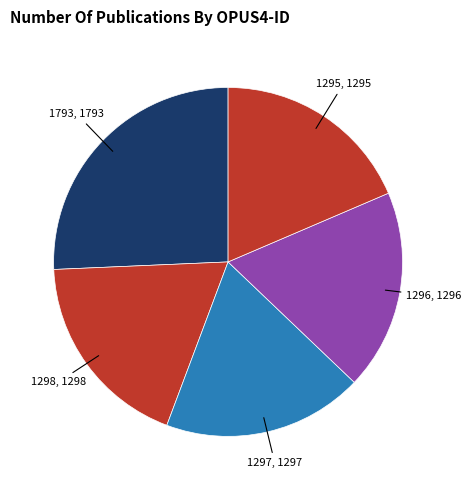

How many segments does this pie chart have?

5